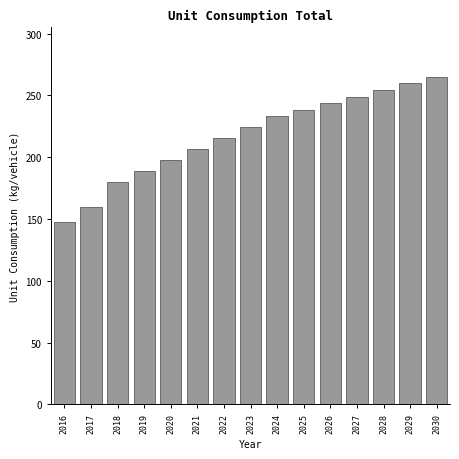

Reading left to right, transcribe all the data shown in this chart.

2016=147.4	2017=160.1	2018=179.6	2019=188.8	2020=198.1	2021=206.8	2022=215.5	2023=224.2	2024=232.9	2025=238.3	2026=243.7	2027=249.0	2028=254.4	2029=259.8	2030=265.2